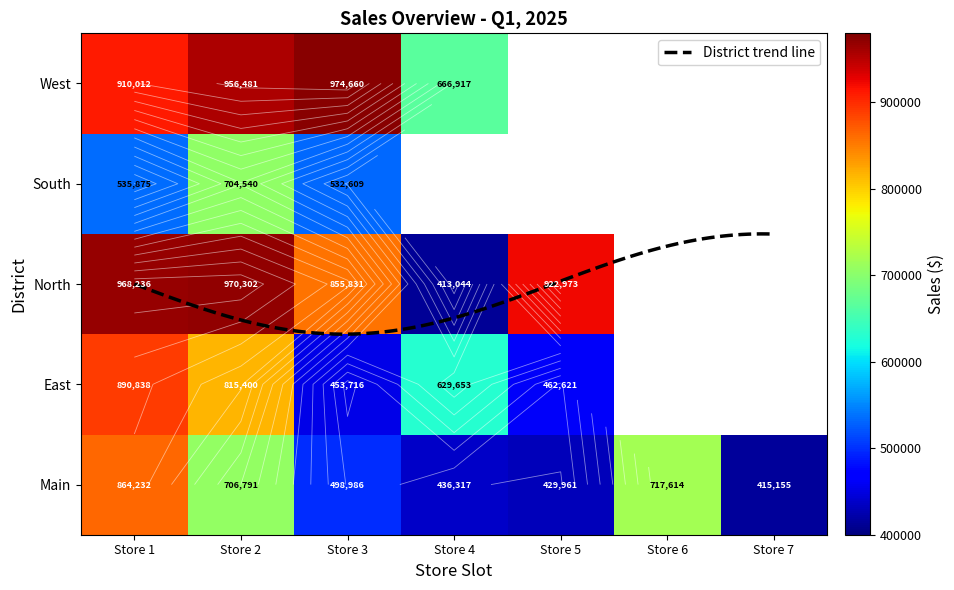

Count the number of categories in the chart.

7